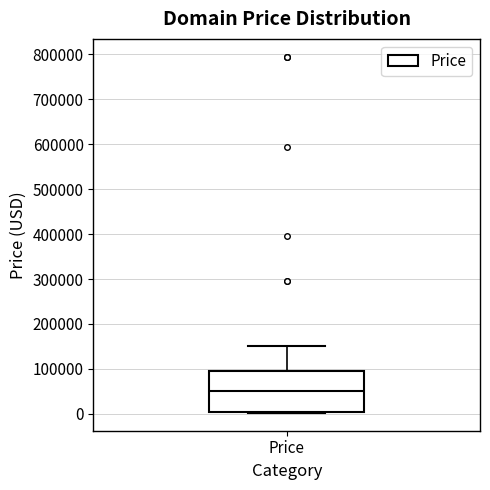

Read this box plot against the y-axis: the position of the median line, the range covered by the box, and the ends of both whiskers. The values are not printed on the chart, so give them approximately, as read against the axis.

median 50000, box 0 to 90000, whiskers 0 to 150000